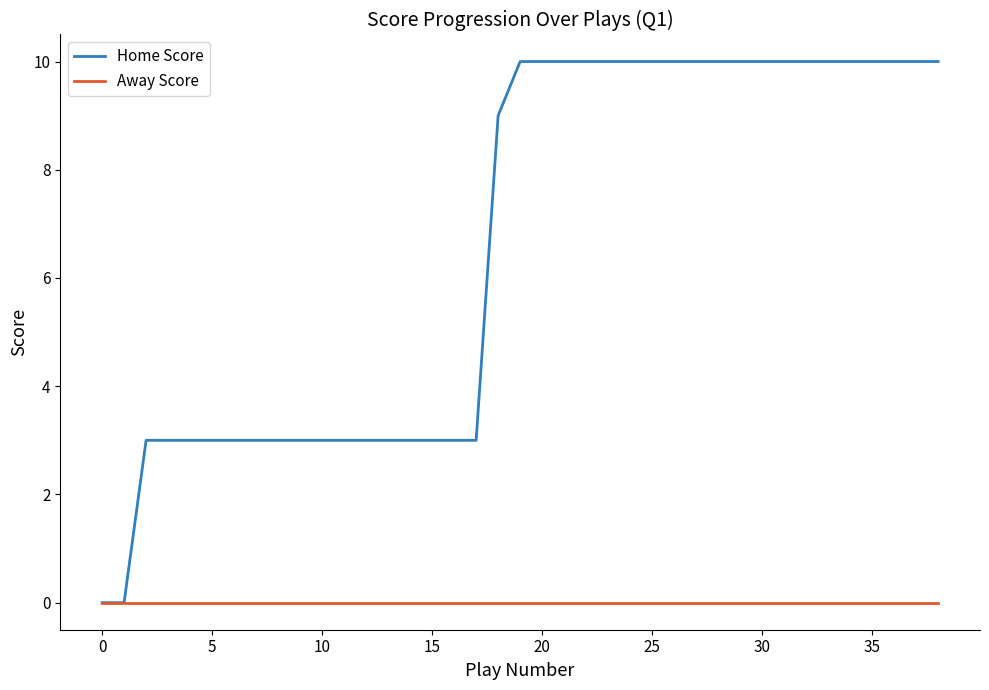

What is the average value of the Home Score series?

7